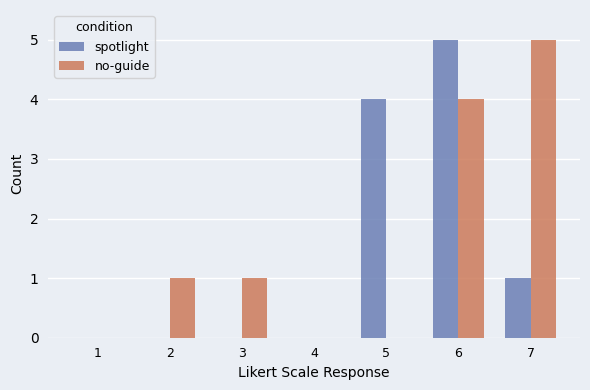

At which label does no-guide reach its peak?

7